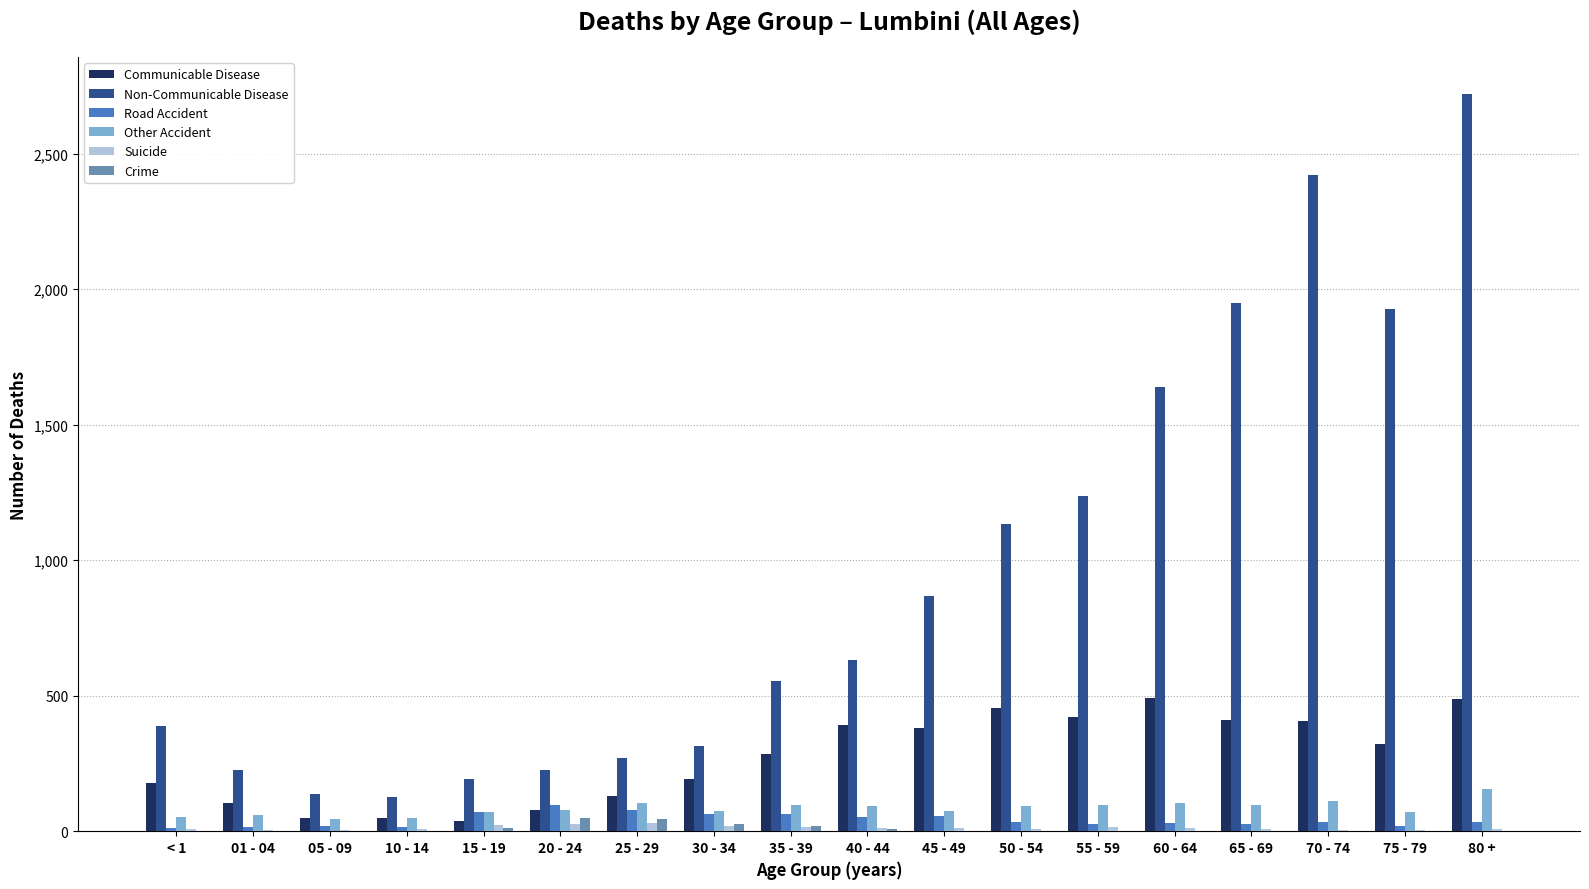

The Non-Communicable Disease series shows 2422 at 70 - 74. True or false?

True